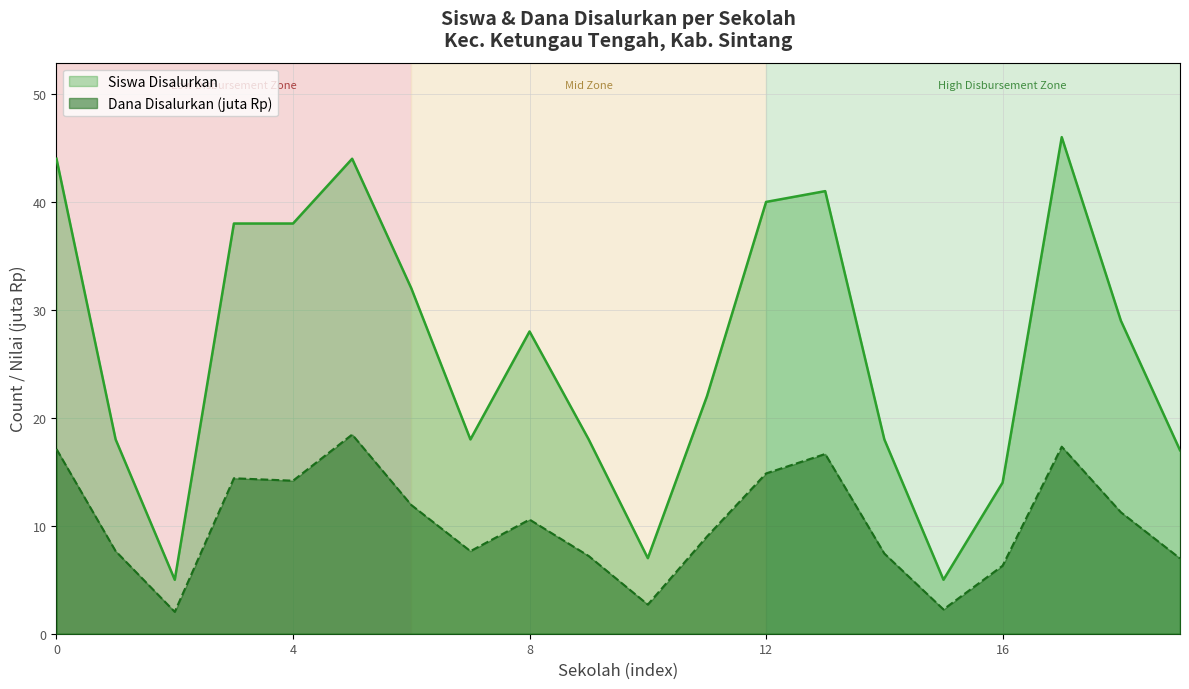

Which label corresponds to the smallest value in the chart?

SD NEGERI 03 KEDEMBAK AIR TABUN